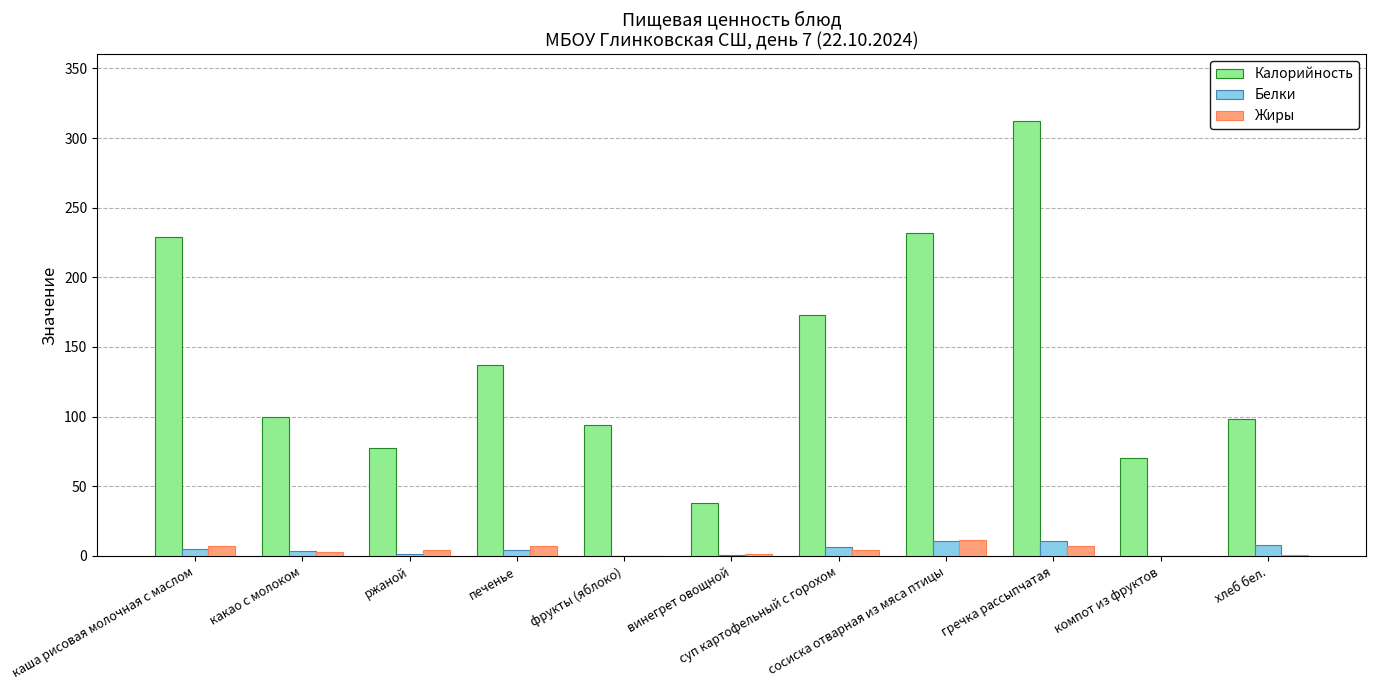

The Белки series shows 0.1 at фрукты (яблоко). True or false?

True